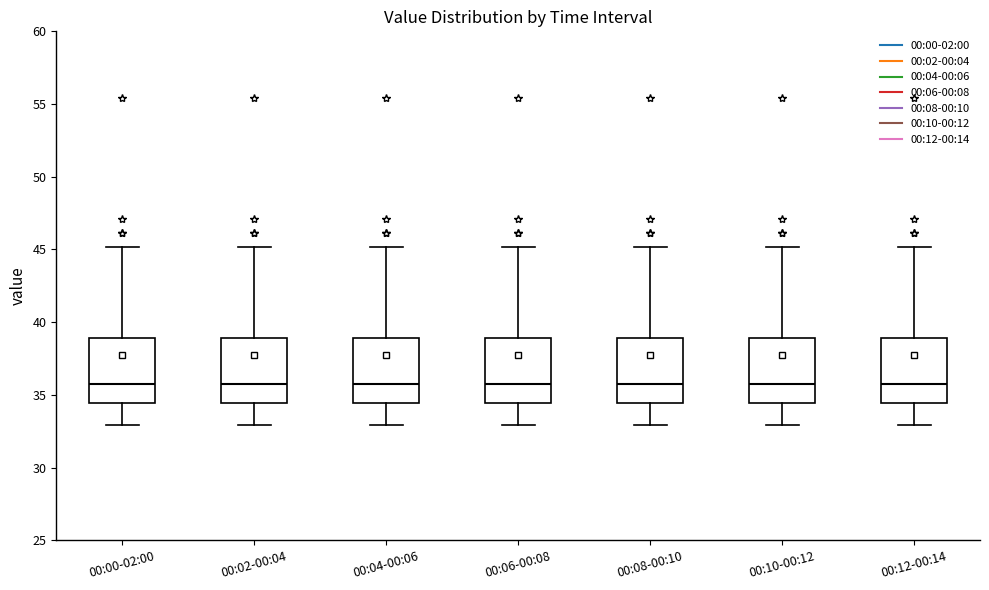

Where is the upper edge of the box for 00:04-00:06 on the y-axis? The values are not printed on the chart, so give them approximately, as read against the axis.

39.0